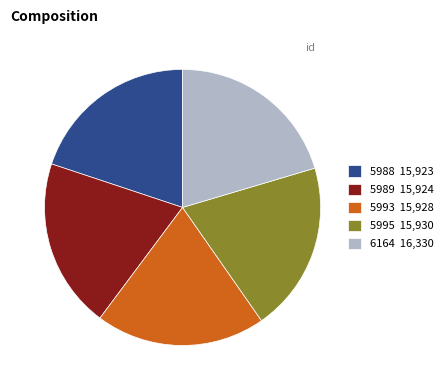

Is it true that 6164 16,330 is 20% of the pie?

True